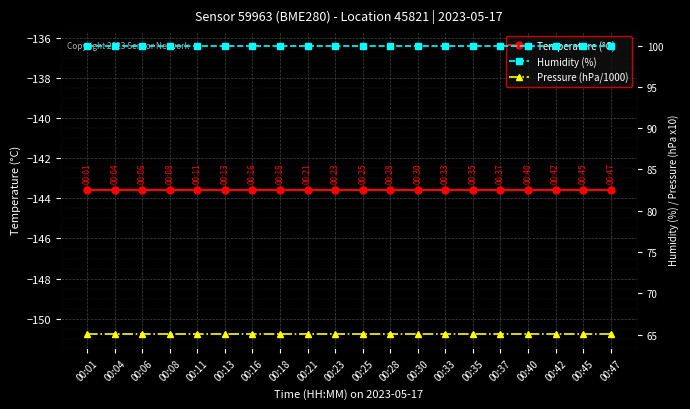

At which category is the sum across all series the highest?

00:01